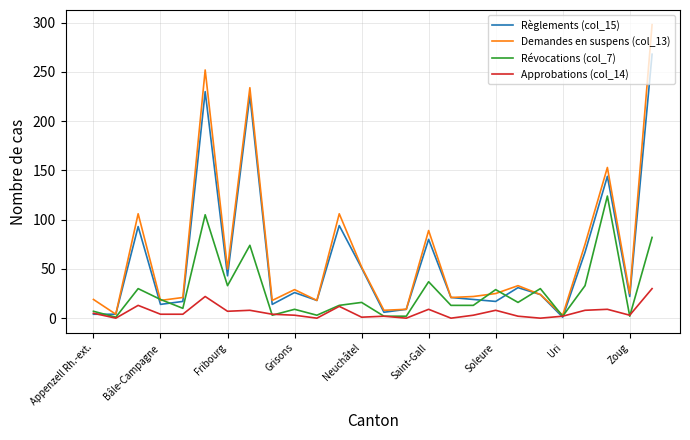

Which series has the largest range (max minus min)?

Demandes en suspens (col_13)